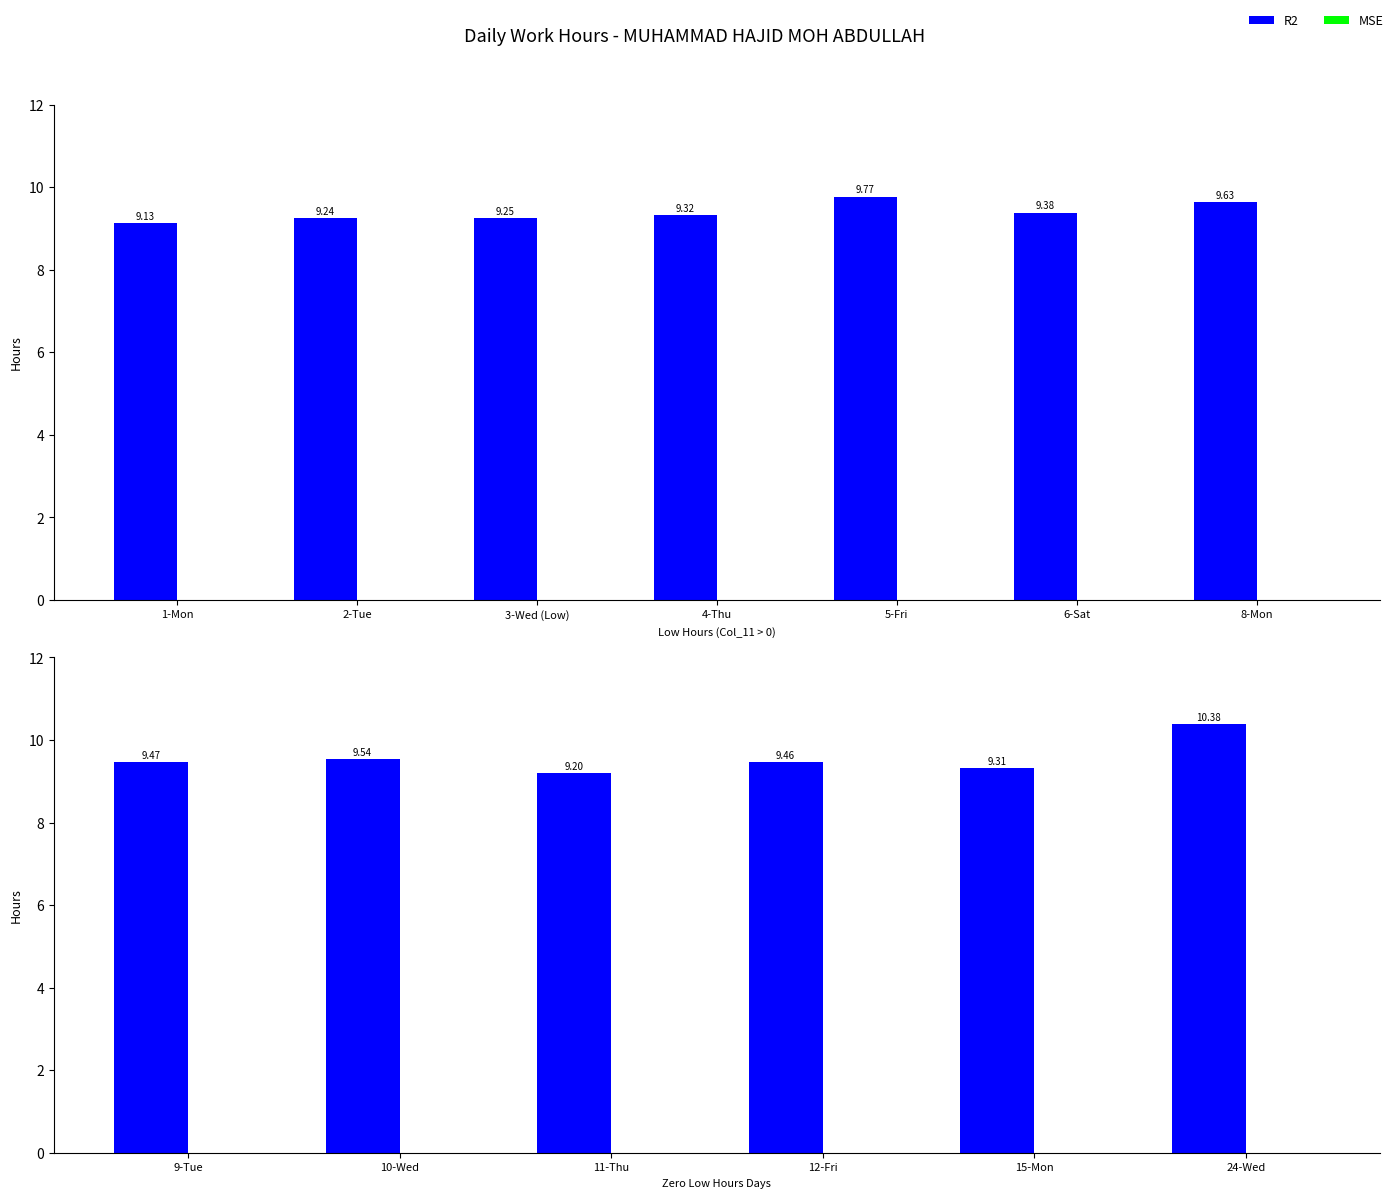

Which series has the widest spread of values?

R2